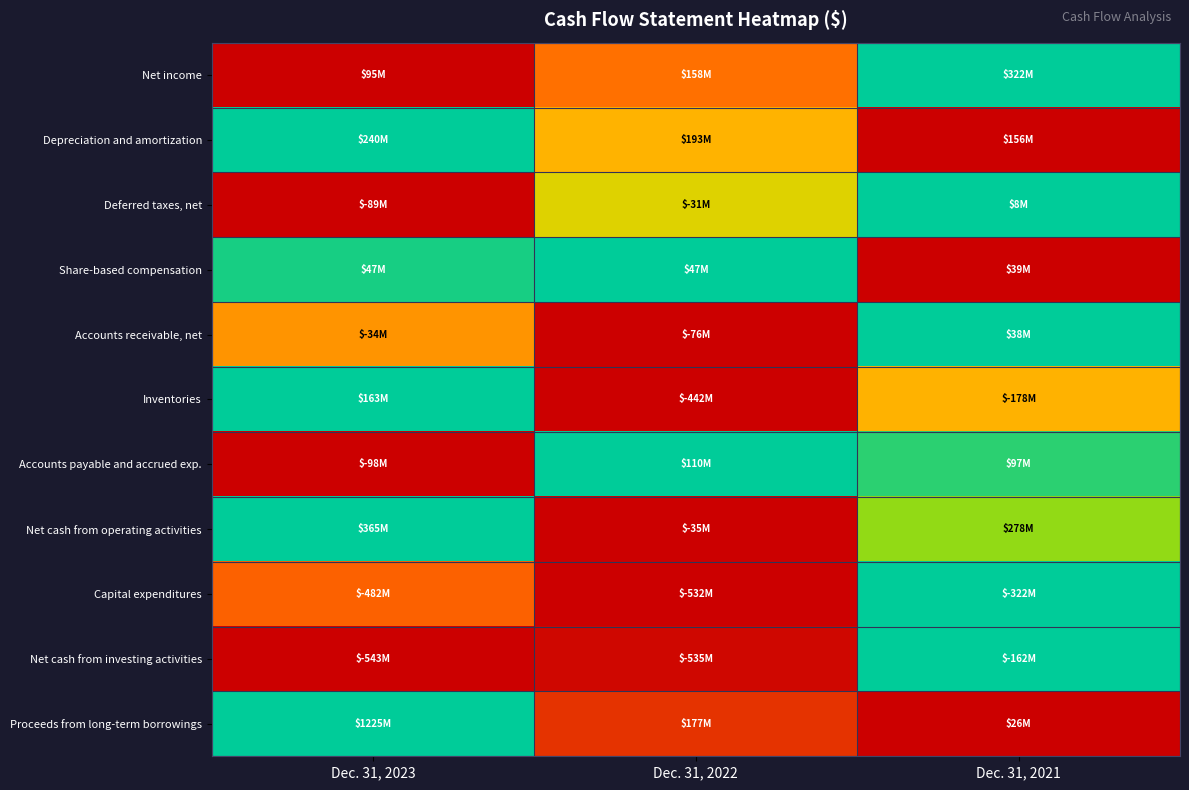

What is the difference between the highest and lowest values at Dec. 31, 2021?

1.0